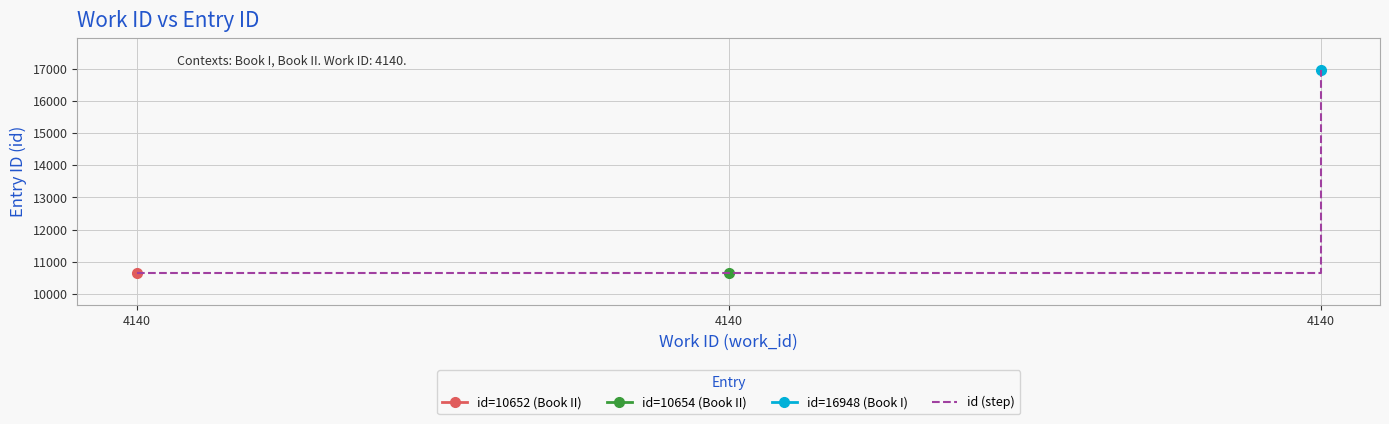

Between 4140 and 4140, which is larger?

4140